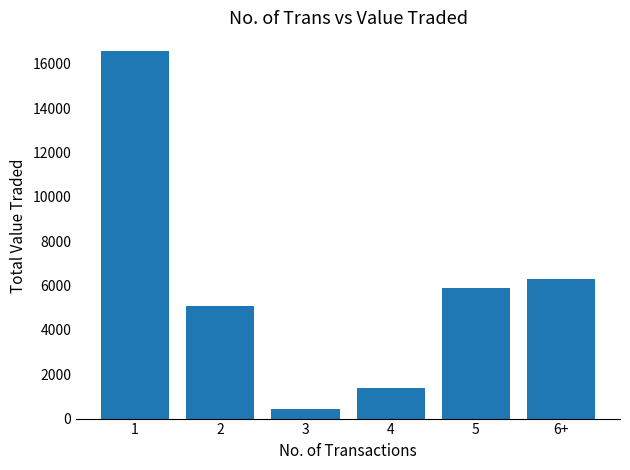

What is the difference between the maximum and second lowest values?

15201